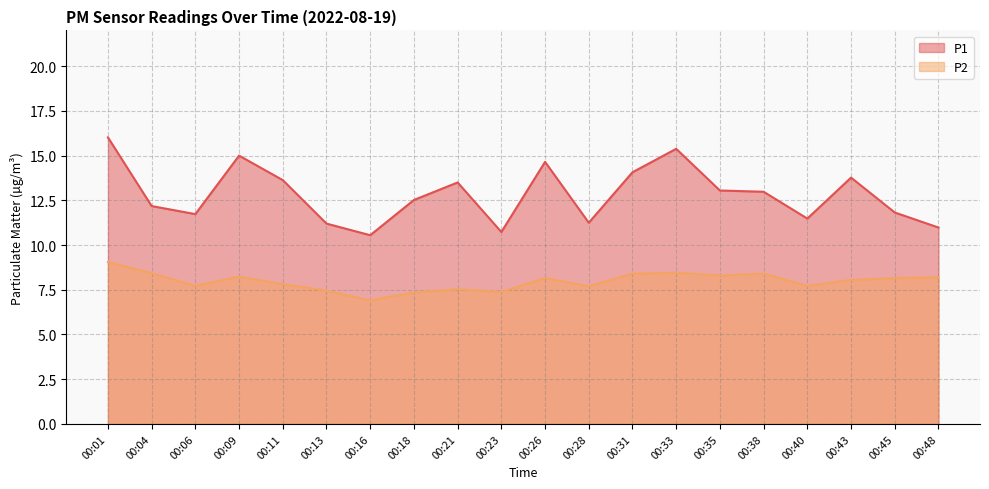

Which label corresponds to the smallest value in the chart?

00:16